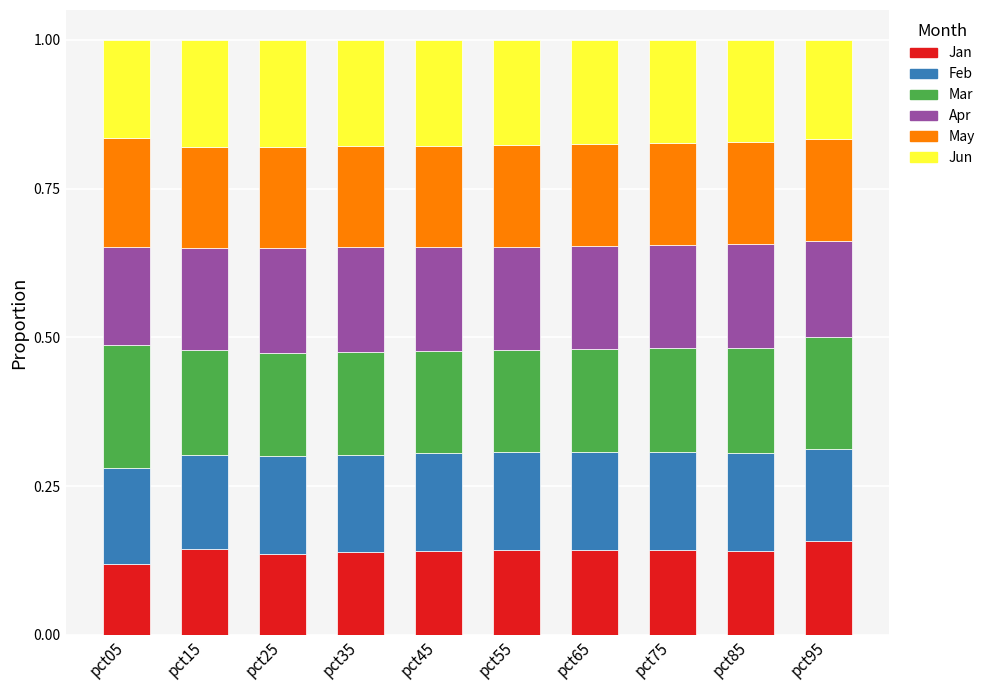

What is the total value across all series at pct75?

1.0